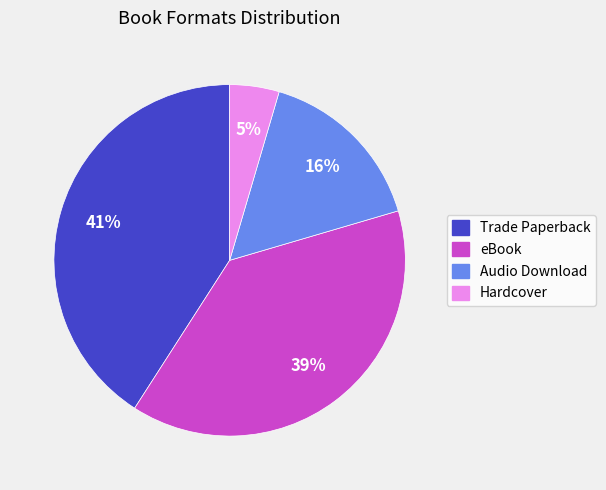

What is the ratio of the value at Hardcover to the value at eBook?

0.1